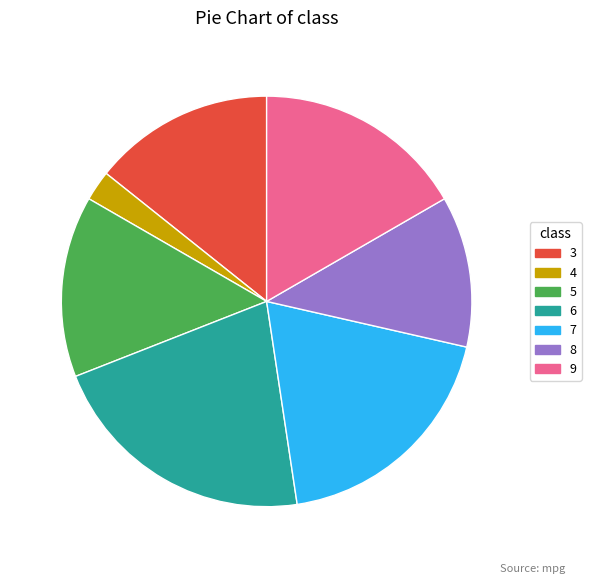

How many slices are in this pie chart?

7